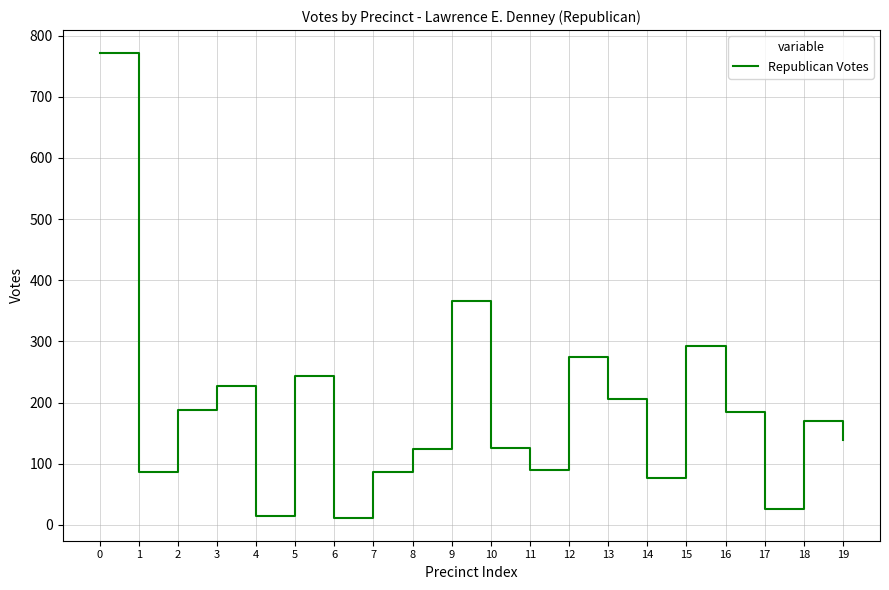

The value at 19 is 247. True or false?

False